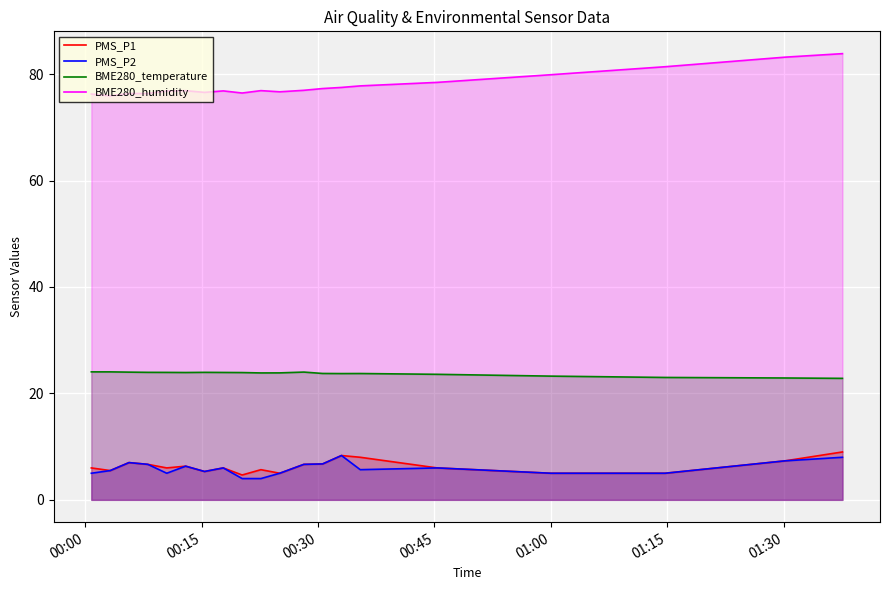

Which series has the largest total across all categories?

BME280_humidity